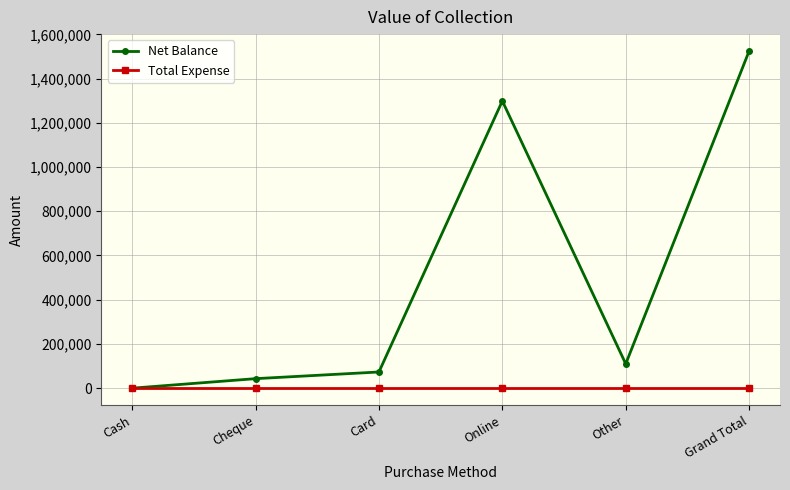

What is the approximate value of Net Balance at Card?

73178